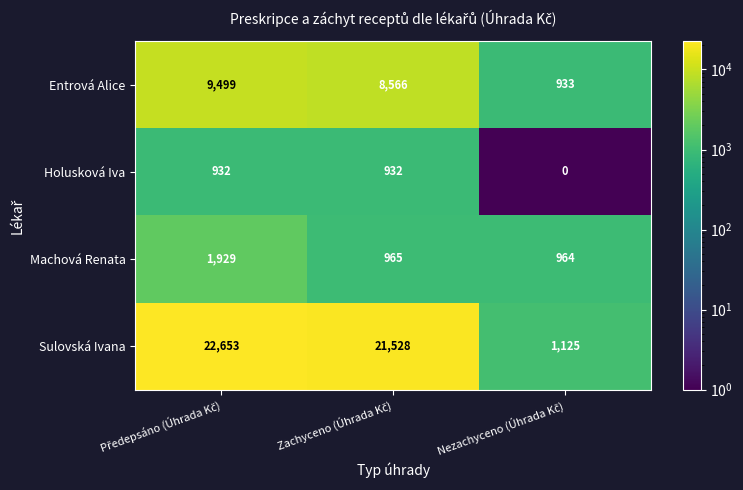

What is the highest value of the Machová Renata series?

1929